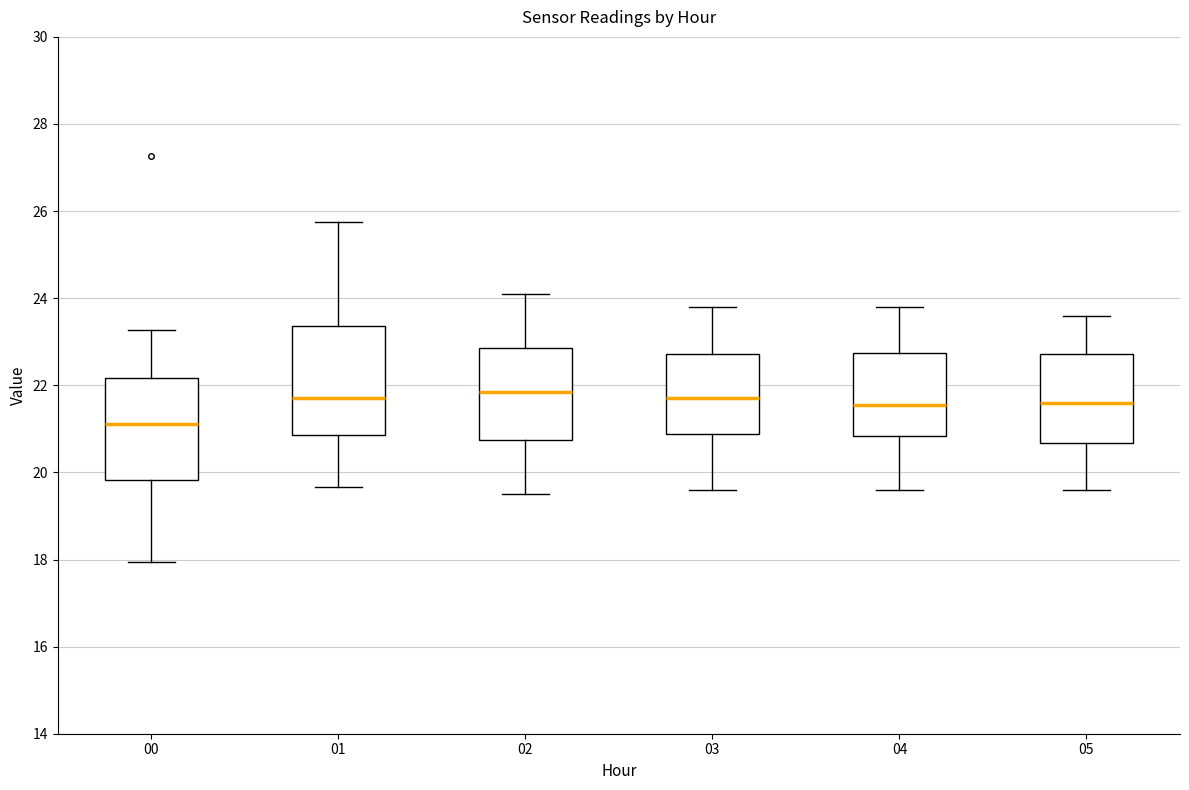

Where does the upper whisker of the box at x = 04 end on the y-axis? The values are not printed on the chart, so give them approximately, as read against the axis.

23.8